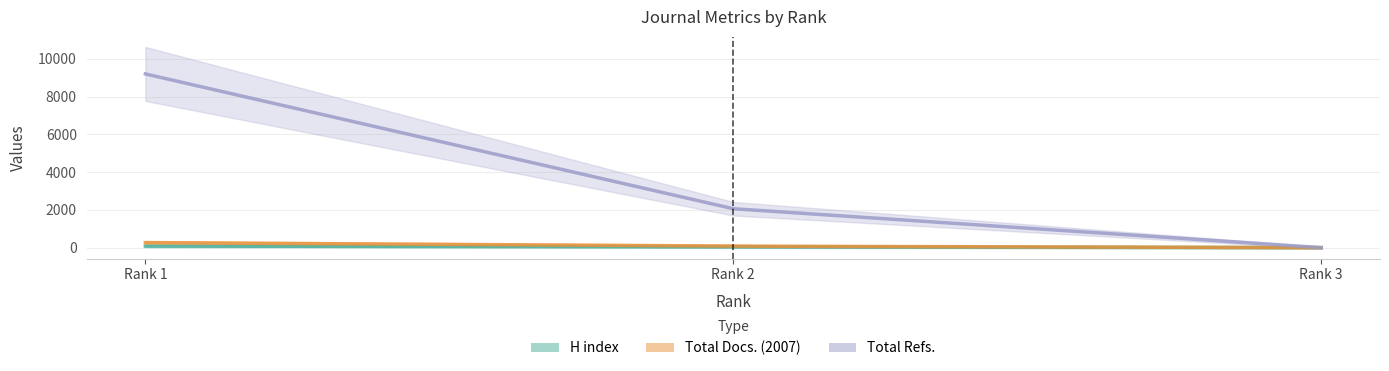

What is the average value of the Total Docs. (2007) series?

114